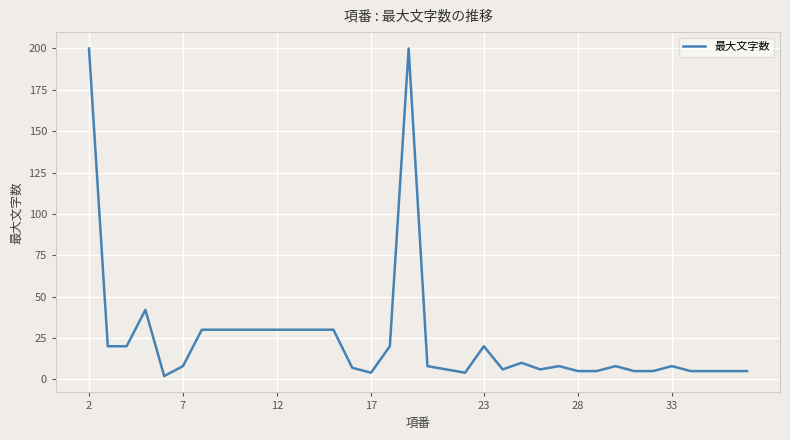

Is this an area chart (filled region under the line)?

No